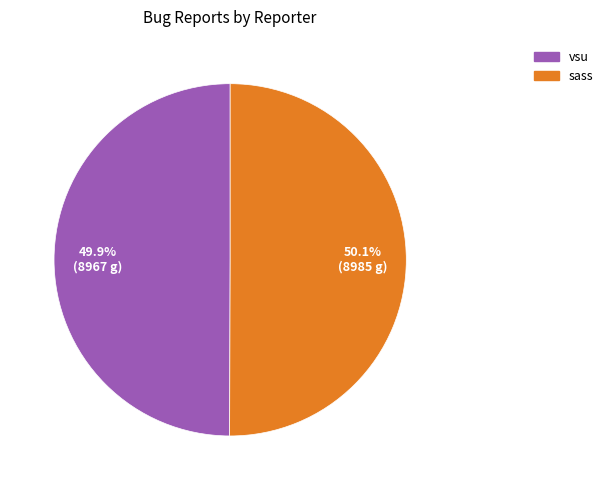

Do vsu and sass together represent more than half of the pie?

Yes